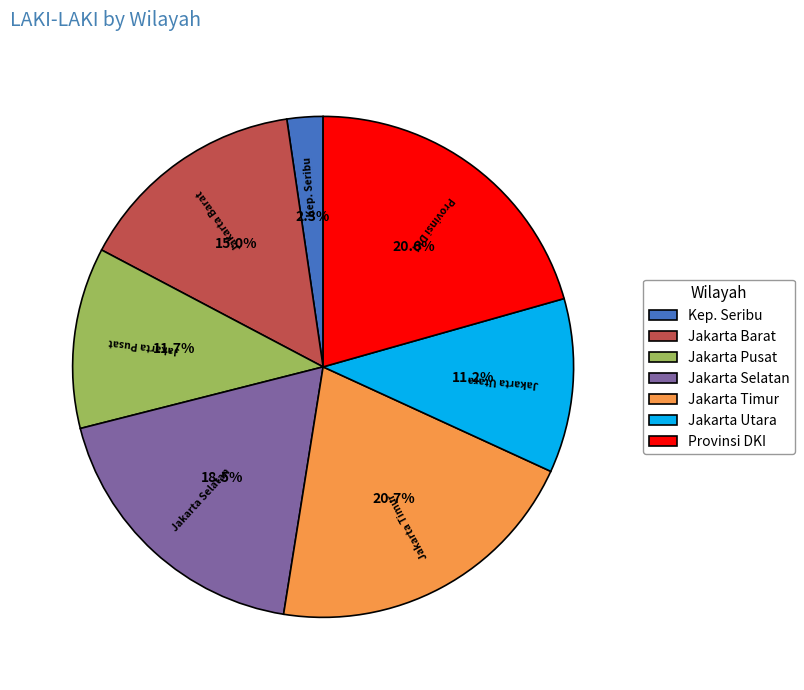

How many slices are in this pie chart?

7